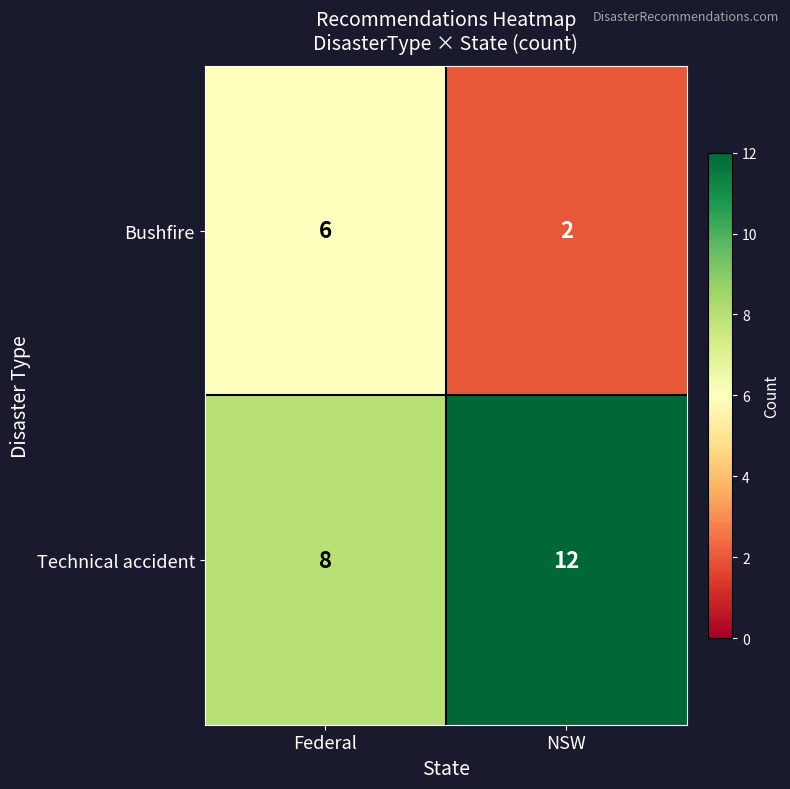

What is the sum of all Bushfire values?

8